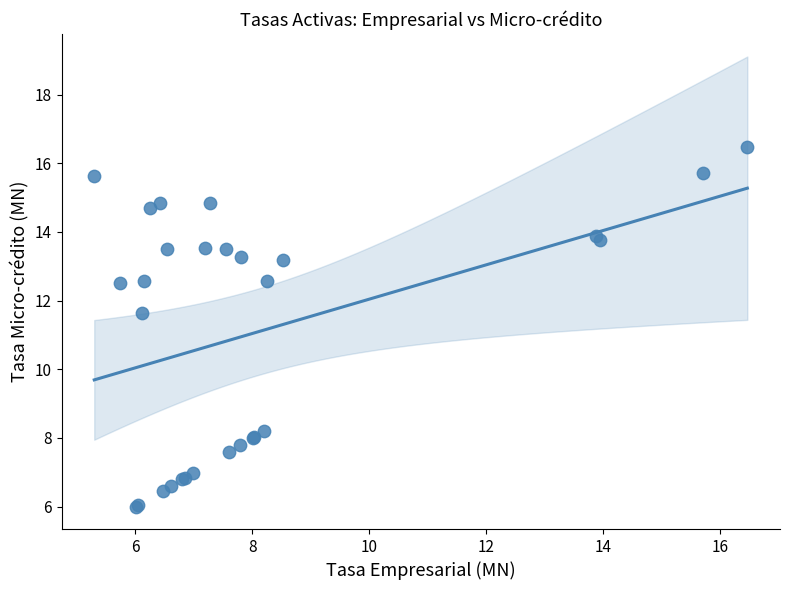

What Y value in the scatter plot is closest to 11?

11.6